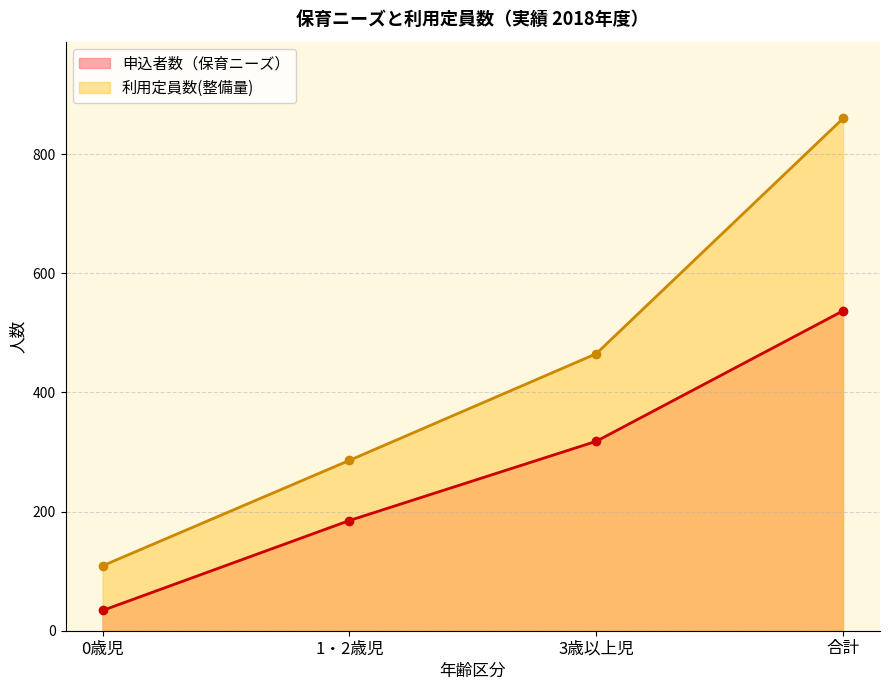

True or false: 申込者数（保育ニーズ） has more than 0 interior local peaks.

False